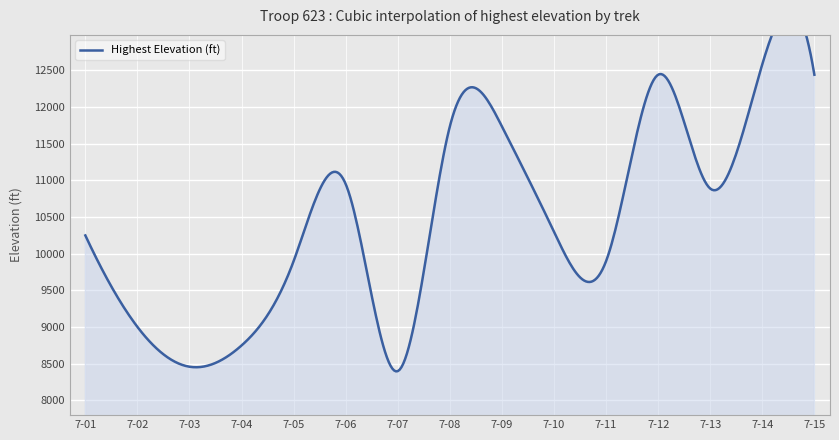

True or false: there are more than 2 points higher than both neighbors.

True